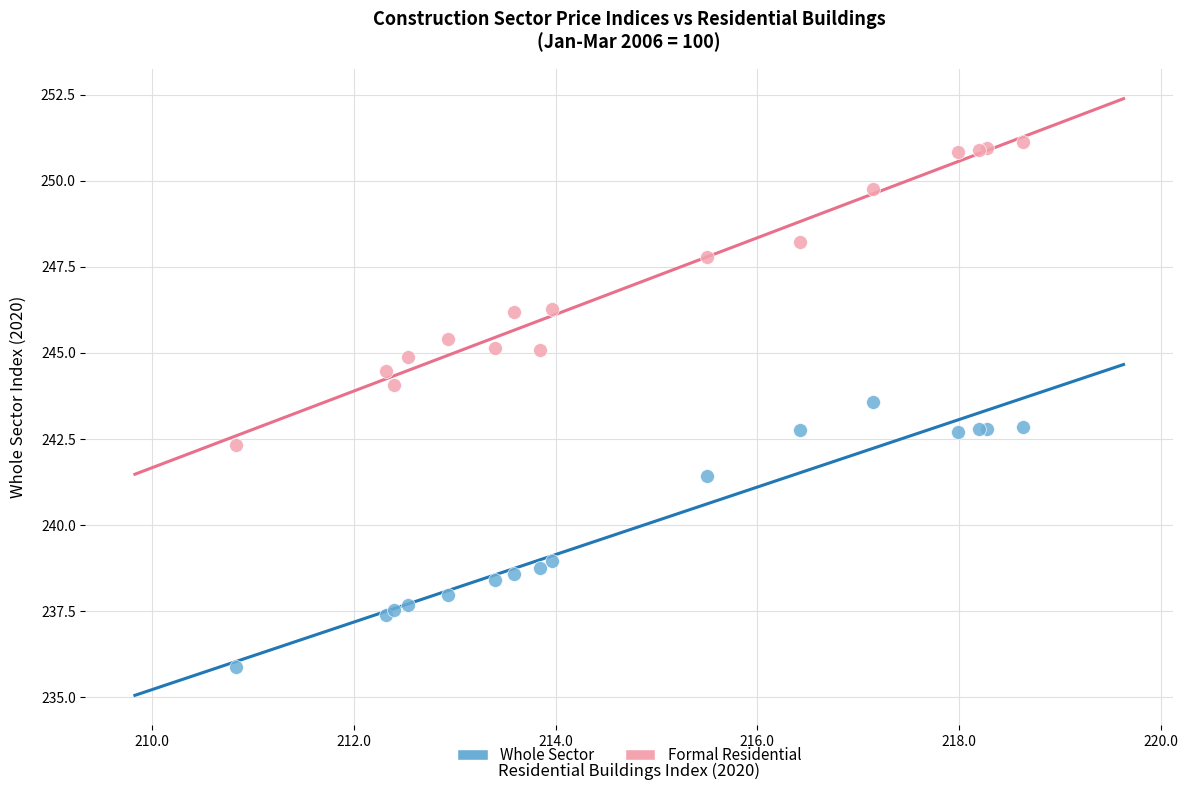

What are all the series names shown in the legend?

Whole Sector, Formal Residential